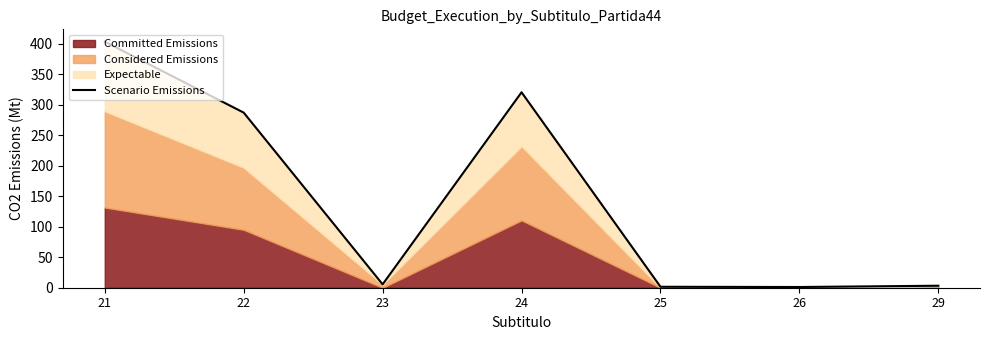

Reading left to right, list all the values displayed in this chart.

403.1	286.8	5.5	320.1	1.5	1.2	3.3